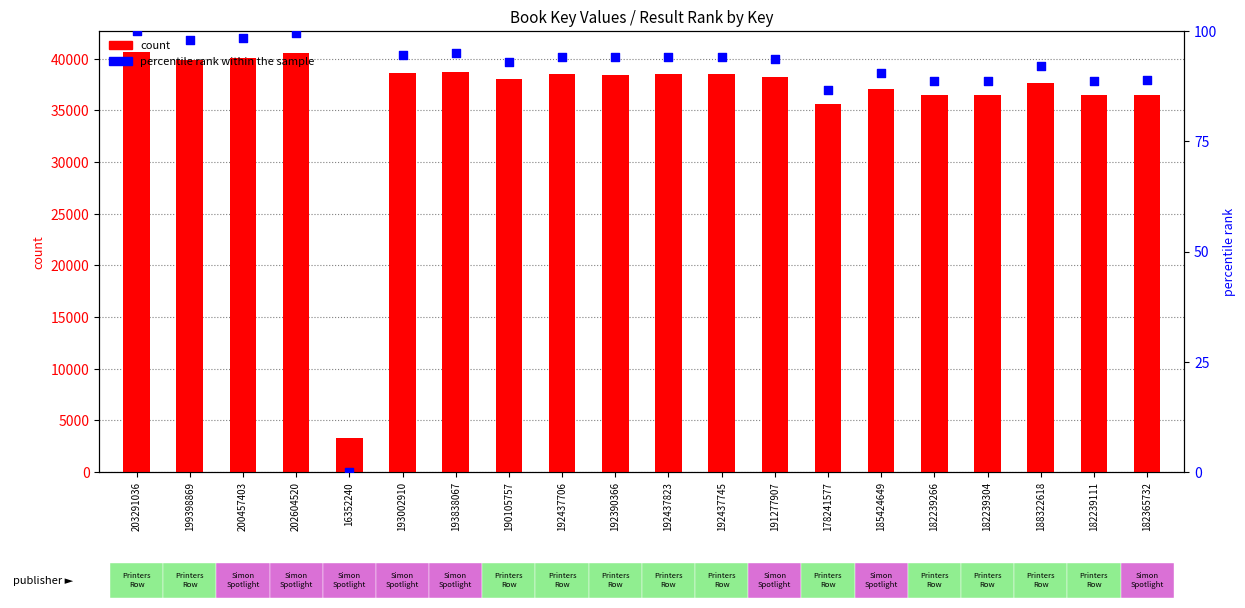

At which category is the sum across all series the highest?

203291036